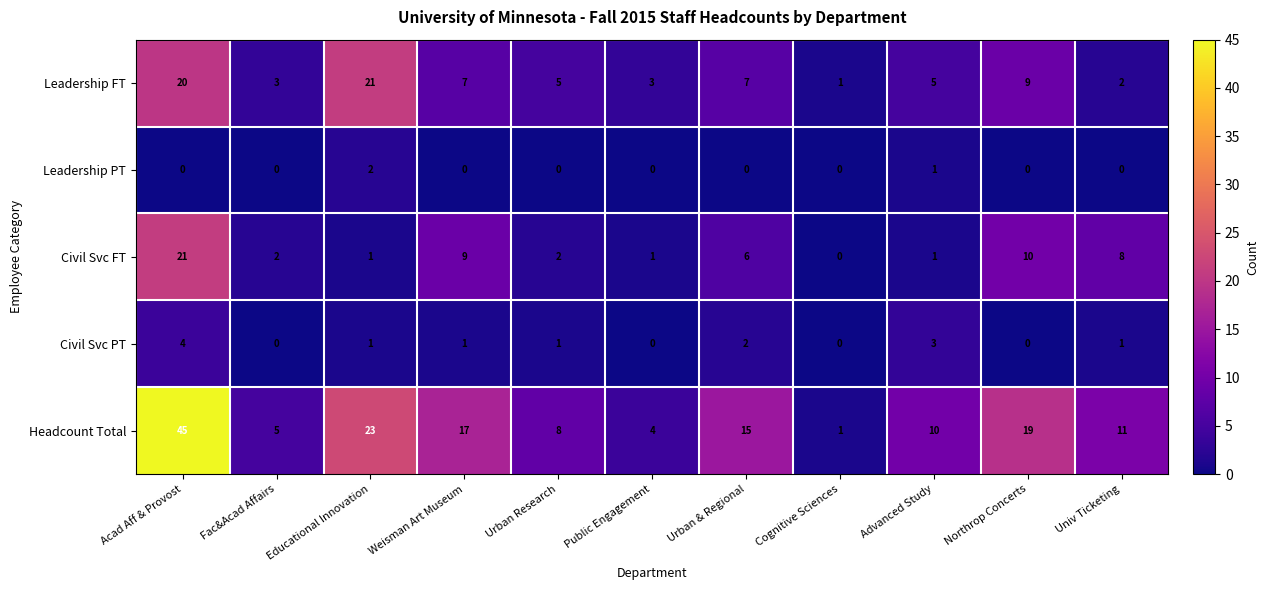

What is the sum of all Civil Svc PT values?

13